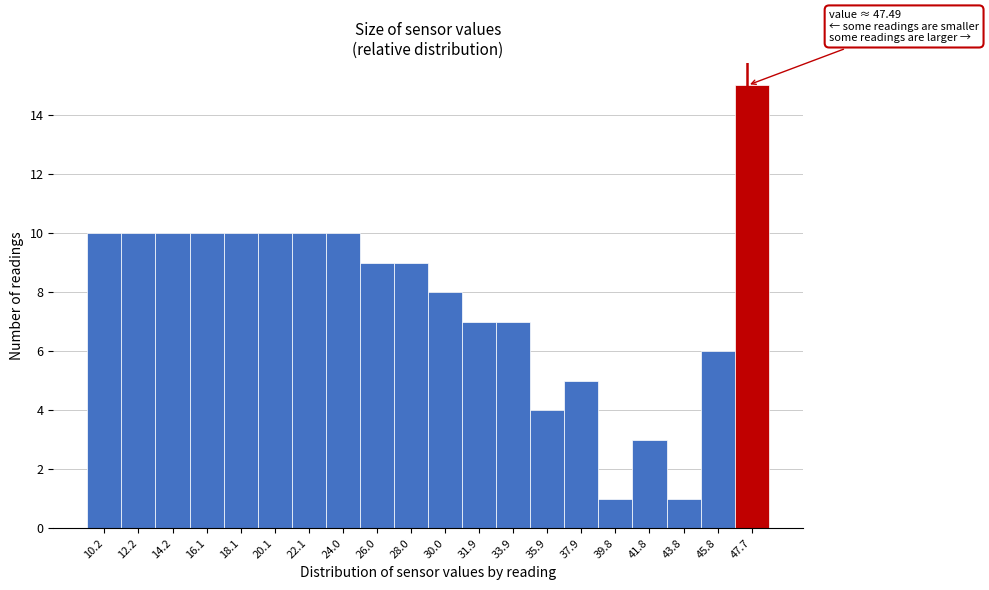

Over which range of the x-axis is the bar tallest?

46.8 to 48.8